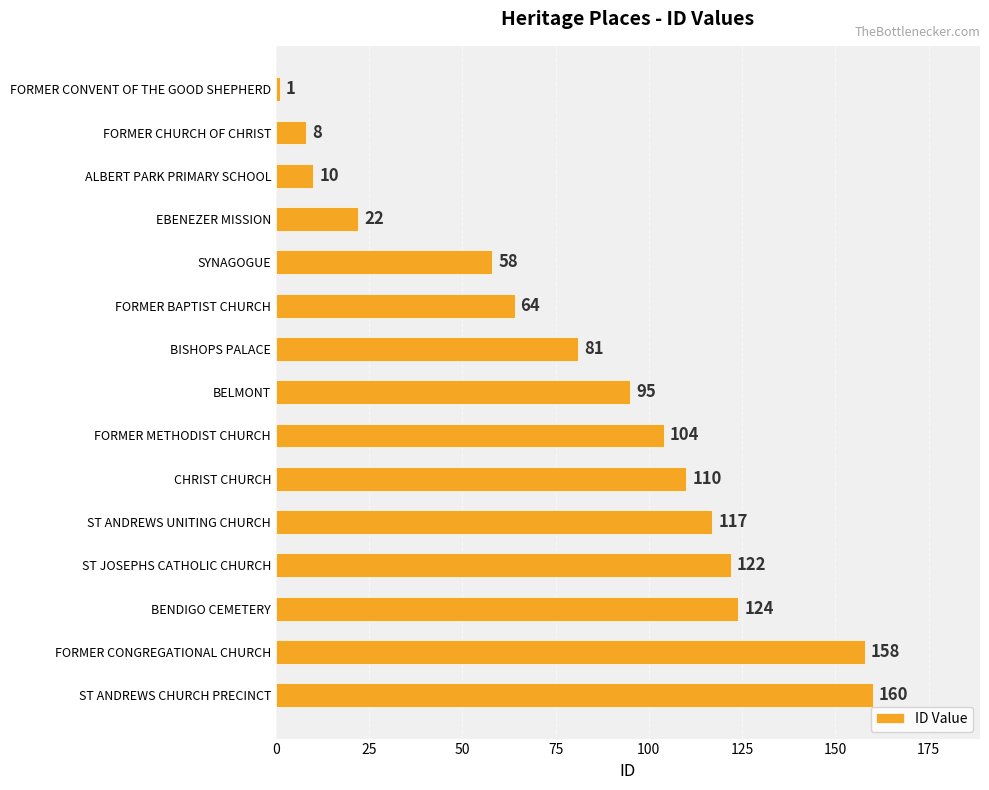

What is the label of the 1st bar from the bottom?

ST ANDREWS CHURCH PRECINCT